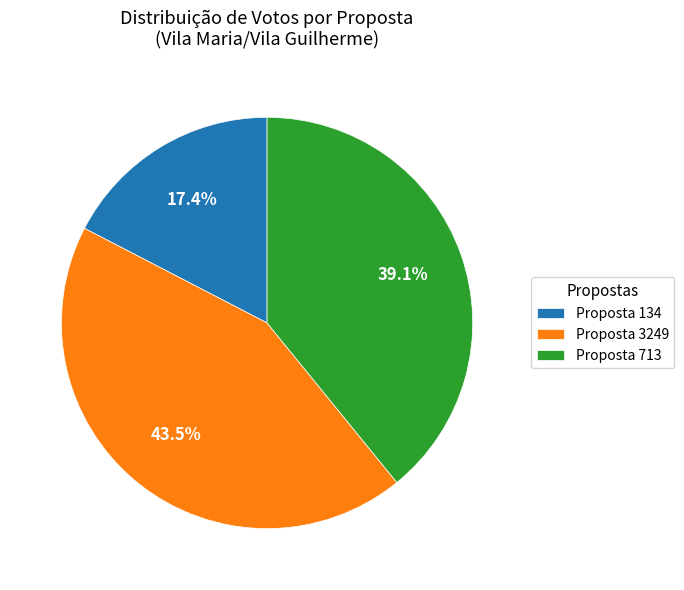

Combined, what portion of the pie is Proposta 713 and Proposta 134?

56.5%